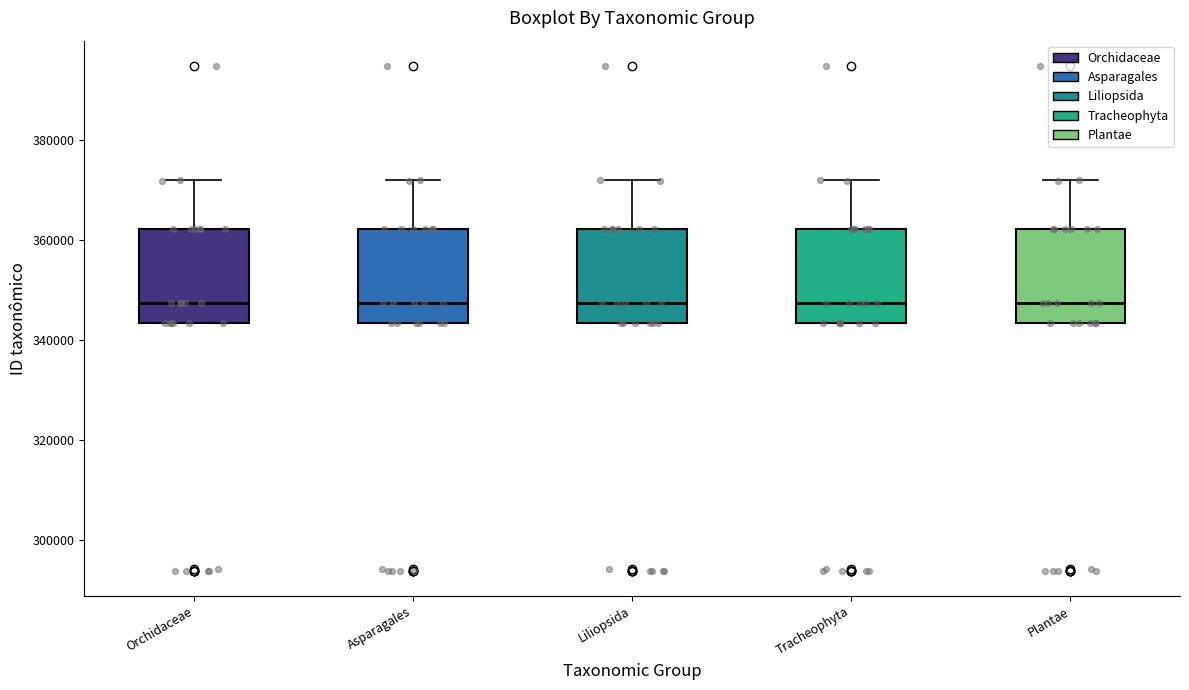

Reading left to right, read every box against the y-axis: the position of its median line, the range the box covers, and the ends of its whiskers. The values are not printed on the chart, so give them approximately, as read against the axis.

Orchidaceae: median 348000, box 344000 to 362000, whiskers 344000 to 372000
Asparagales: median 348000, box 344000 to 362000, whiskers 344000 to 372000
Liliopsida: median 348000, box 344000 to 362000, whiskers 344000 to 372000
Tracheophyta: median 348000, box 344000 to 362000, whiskers 344000 to 372000
Plantae: median 348000, box 344000 to 362000, whiskers 344000 to 372000